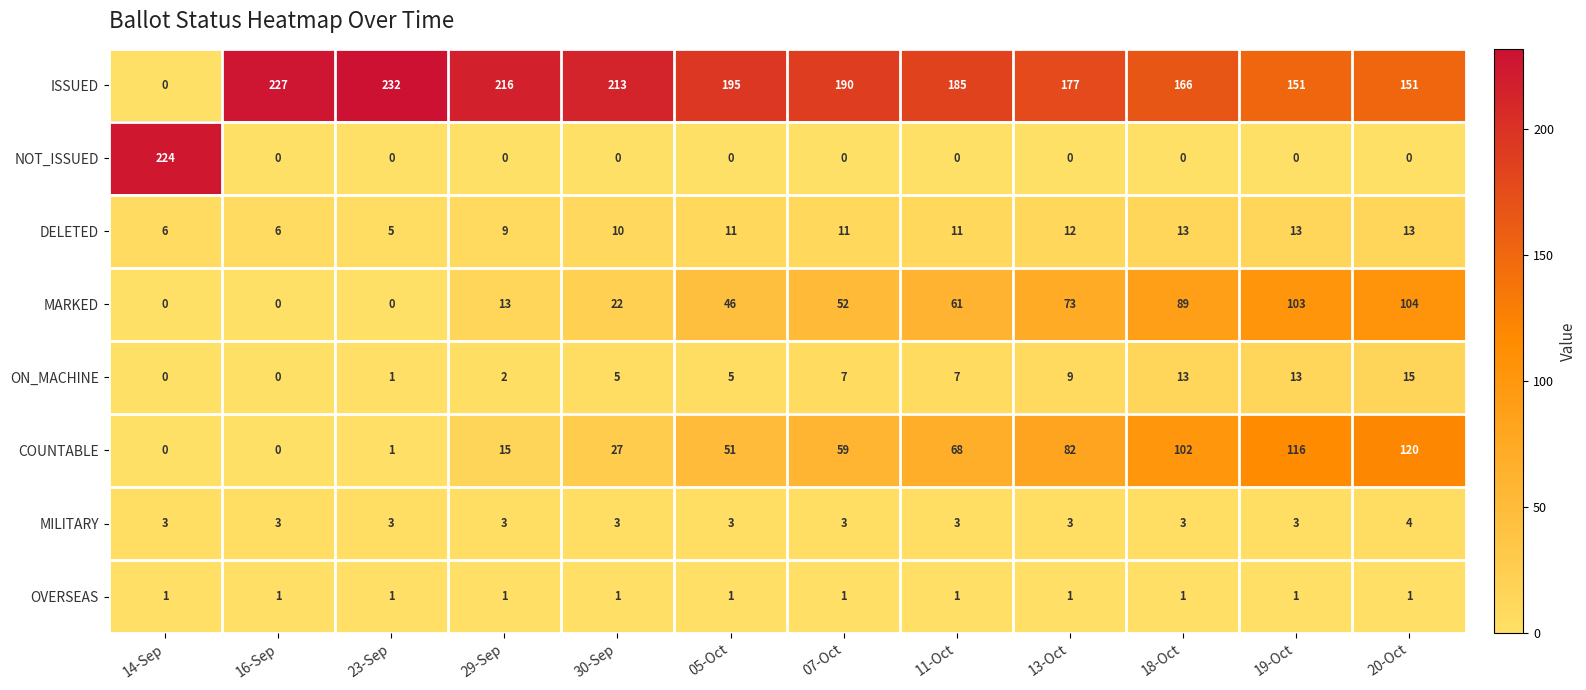

Read the COUNTABLE value at 05-Oct.

51